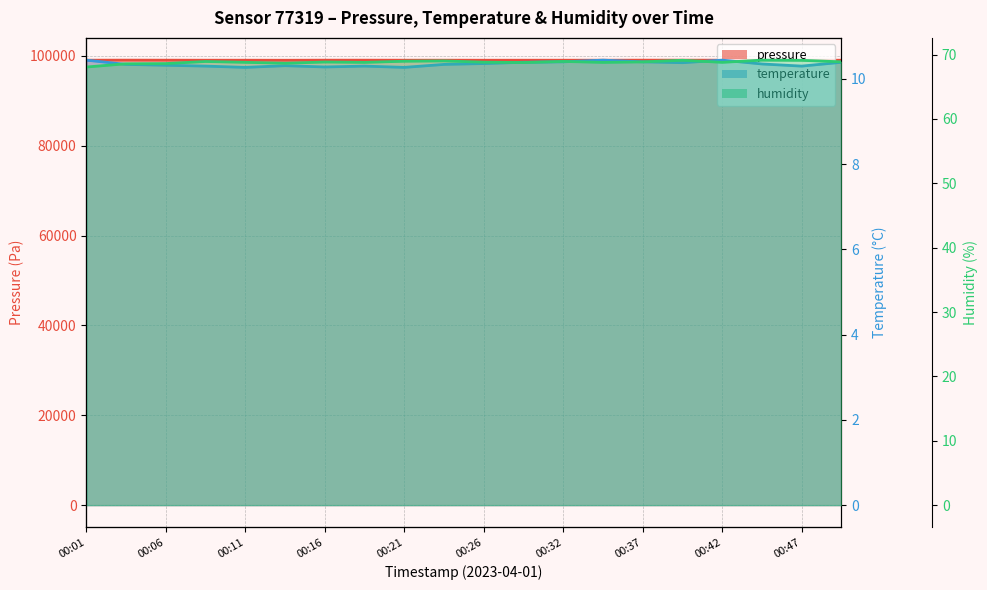

How many lines are shown in the chart?

3